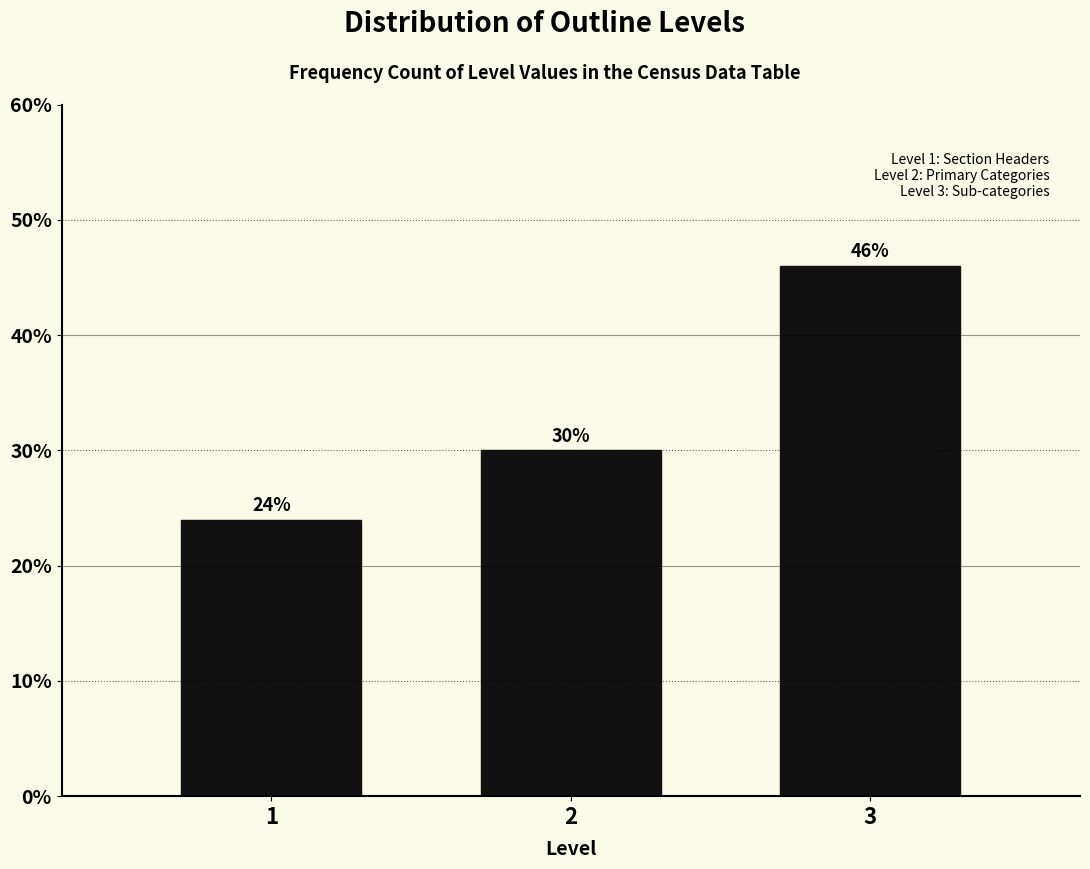

Reading left to right, extract all data points from this chart.

1=24	2=30	3=46